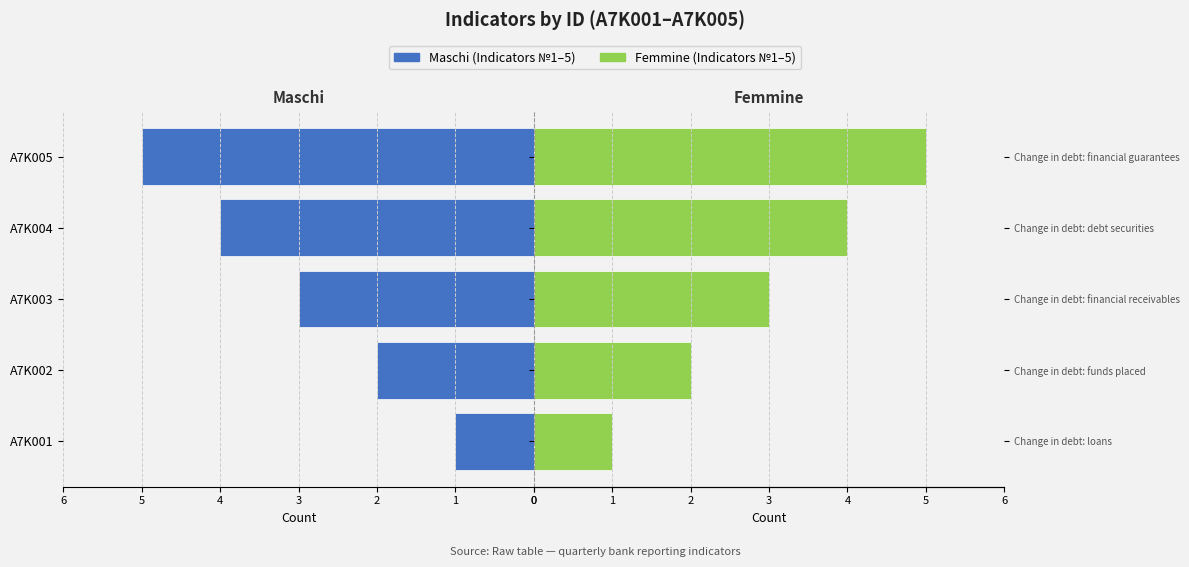

Reading left to right, transcribe all the data shown in this chart.

Maschi: 1	2	3	4	5
Femmine: 1	2	3	4	5